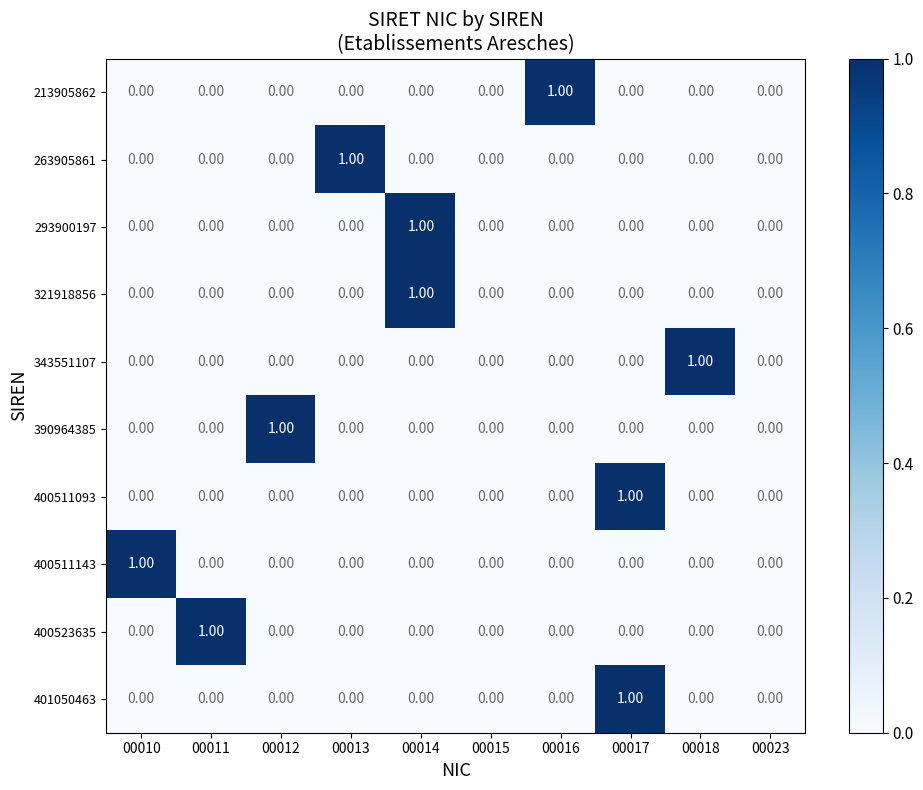

Between 00010 and 00015, which series saw the biggest shift?

400511143